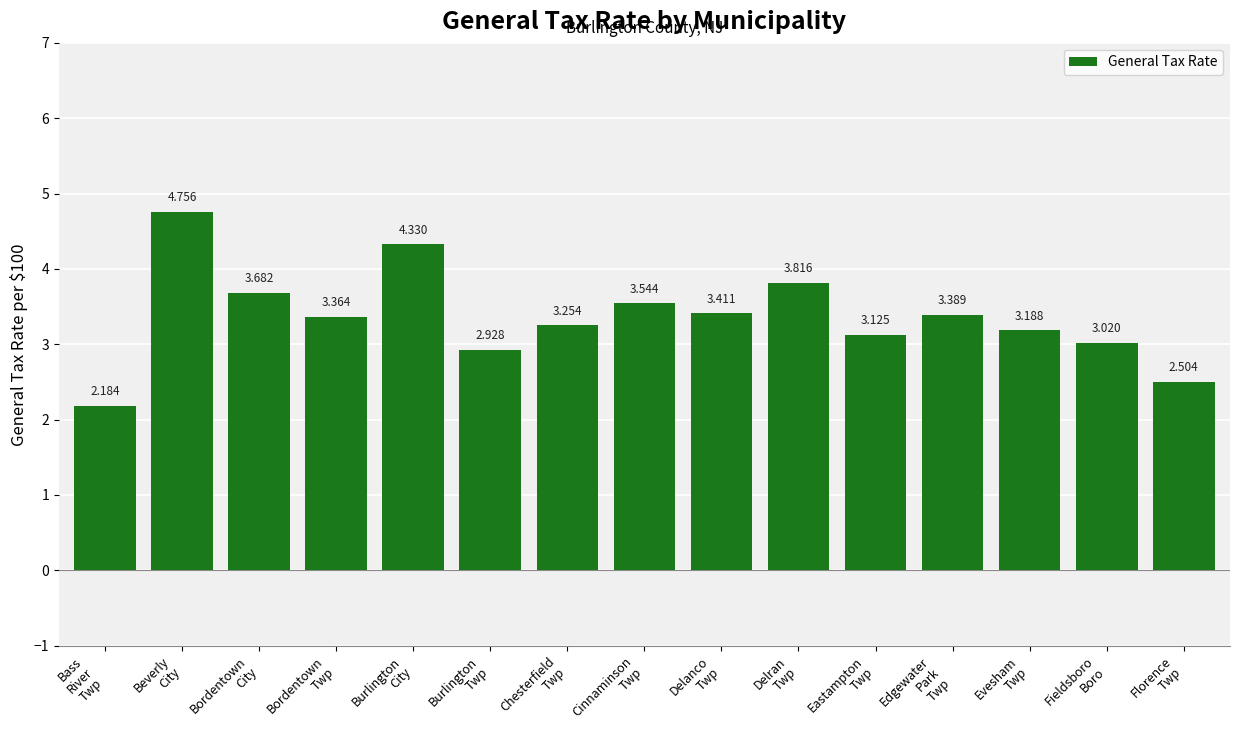

True or false: the data shows 3.4 at Edgewater
Park
Twp.

True